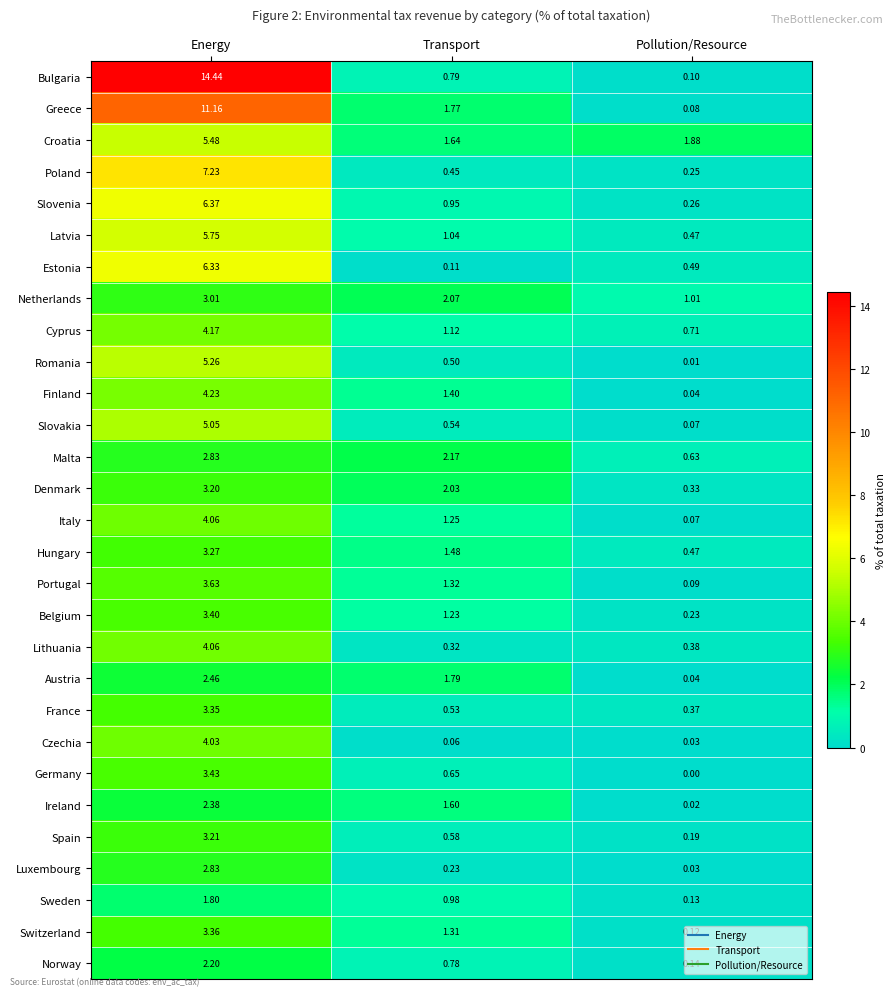

Which label corresponds to the largest value in the chart?

Energy